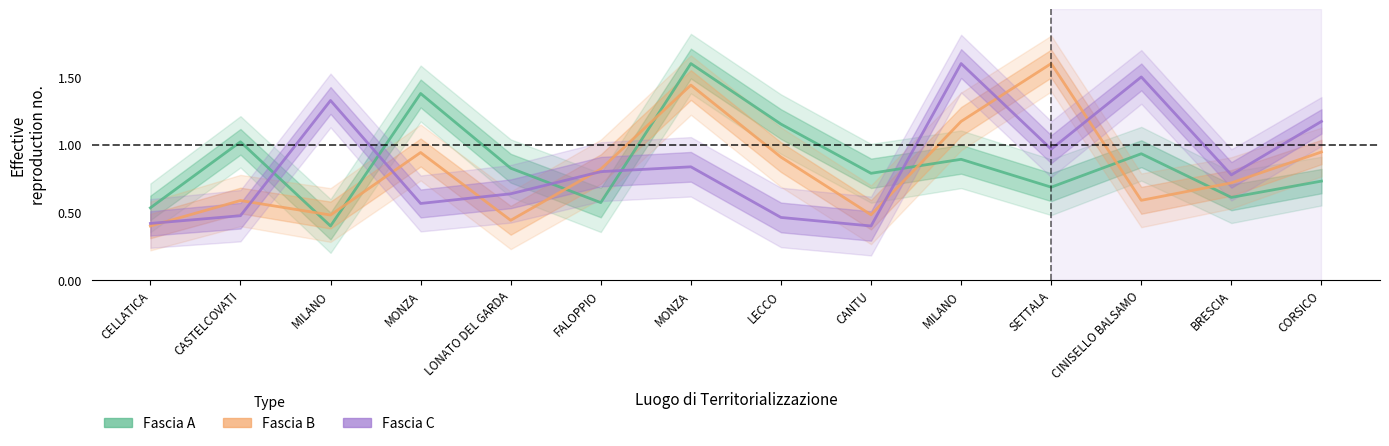

What is the label of the 14th point from the left?

CORSICO